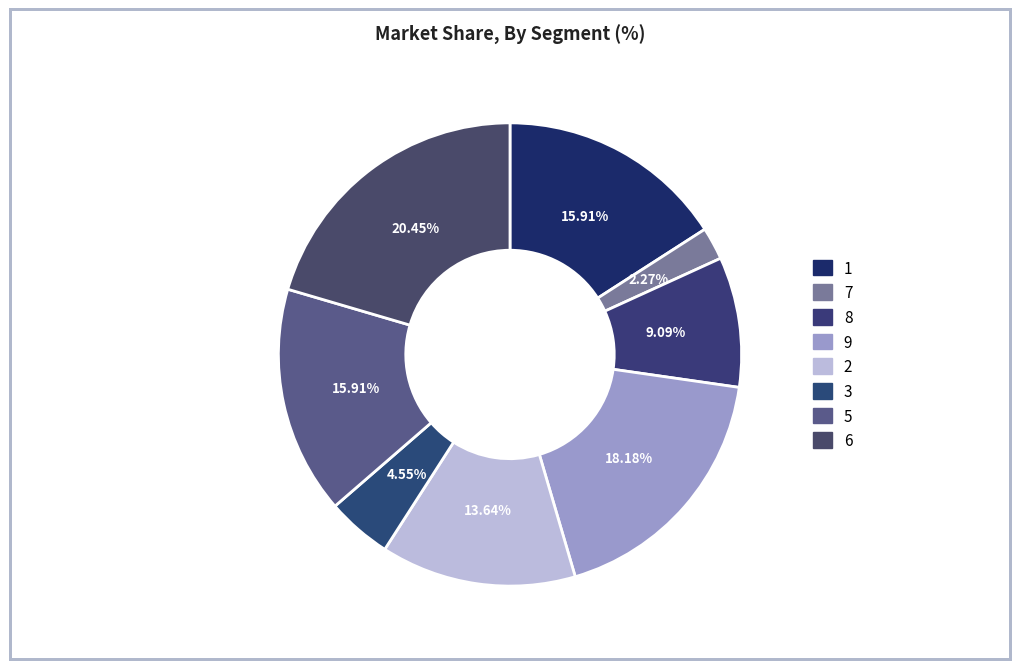

The 3 slice represents 1% of the pie. True or false?

False